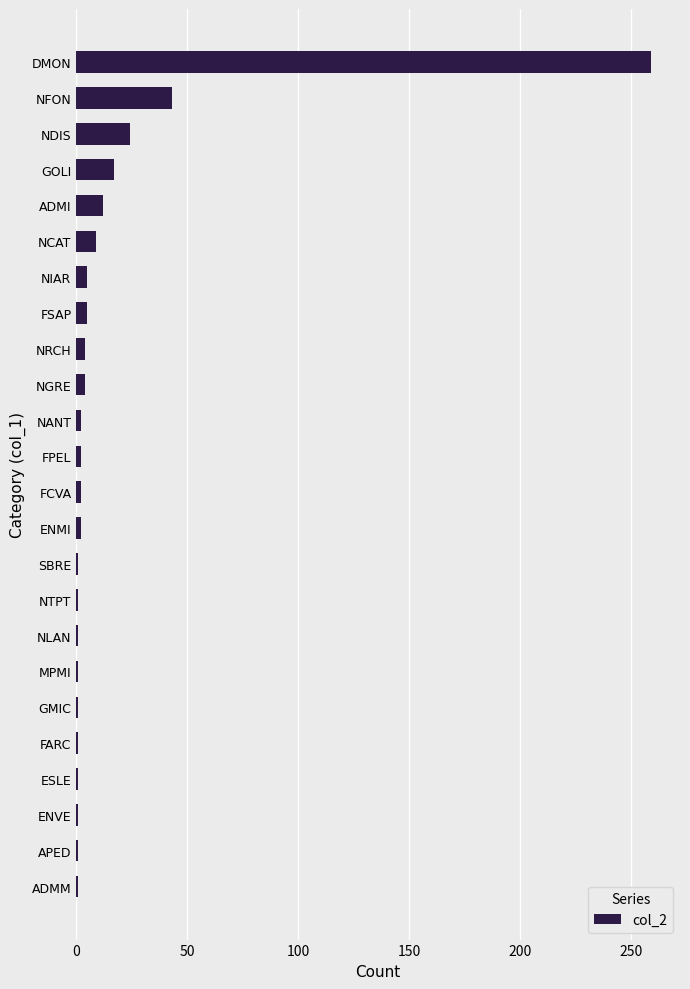

What is the approximate value at DMON?

259